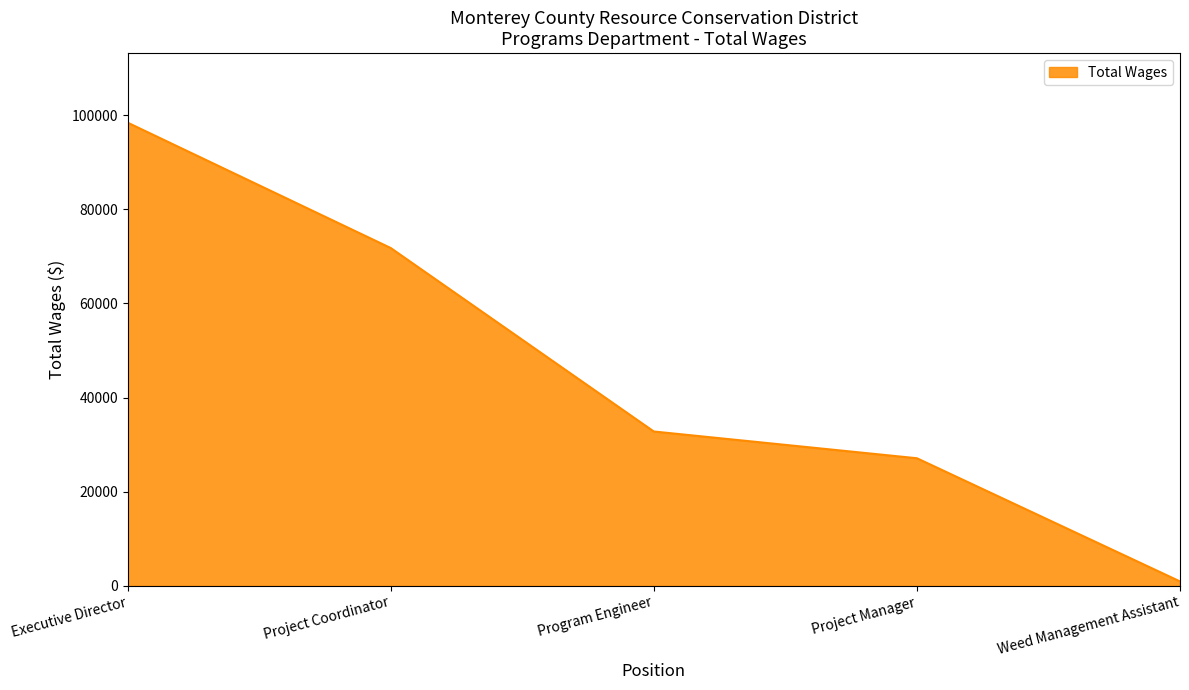

Between Executive Director and Program Engineer, which is larger?

Executive Director